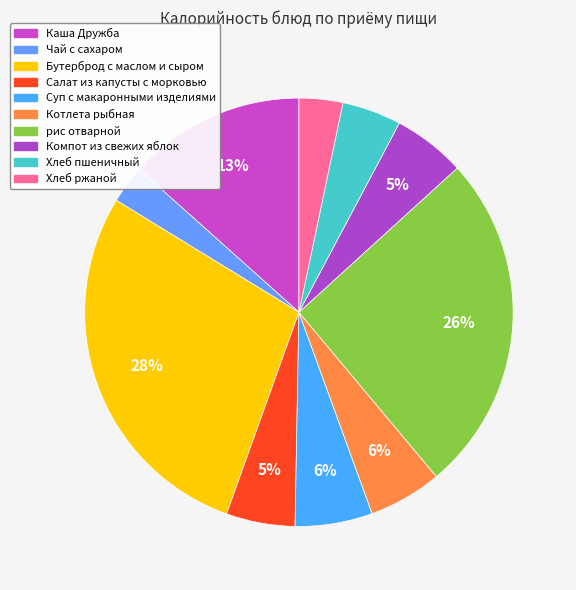

To the nearest percent, what is the average slice percentage?

10%